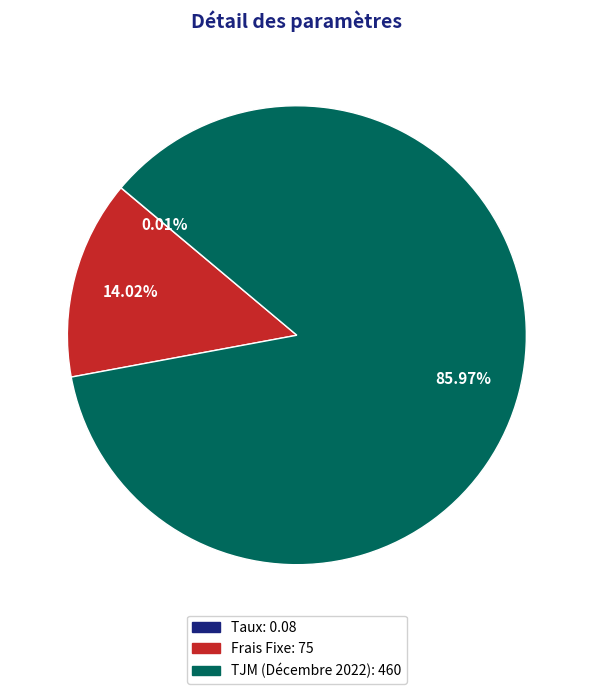

Which category accounts for the majority?

TJM (Décembre 2022)